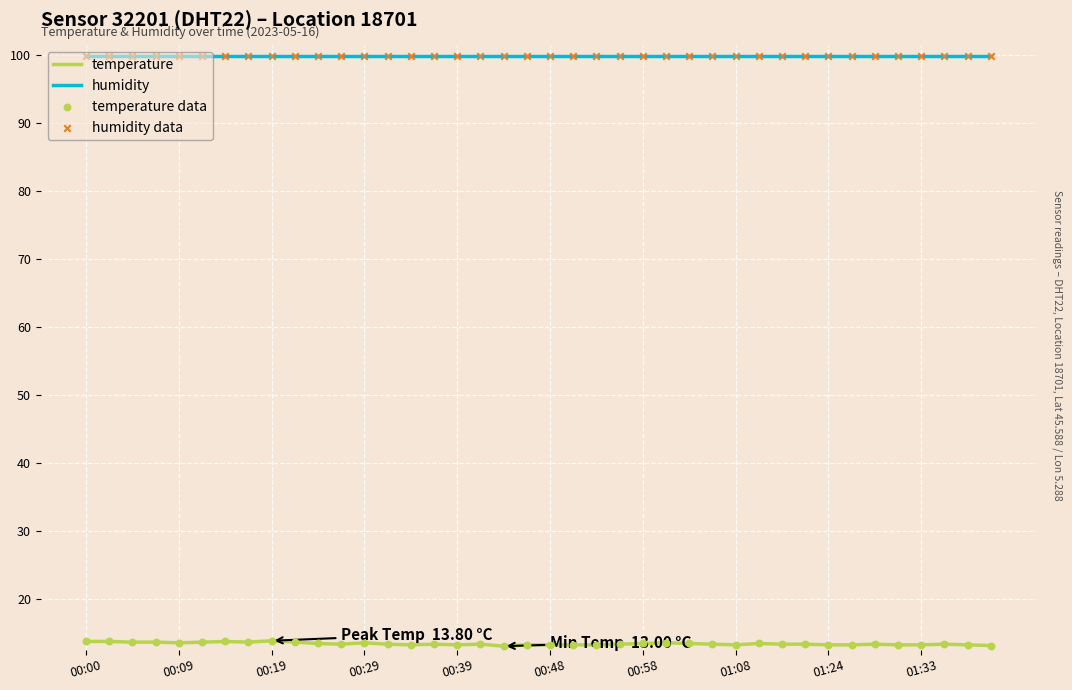

Which series has the largest total across all categories?

humidity